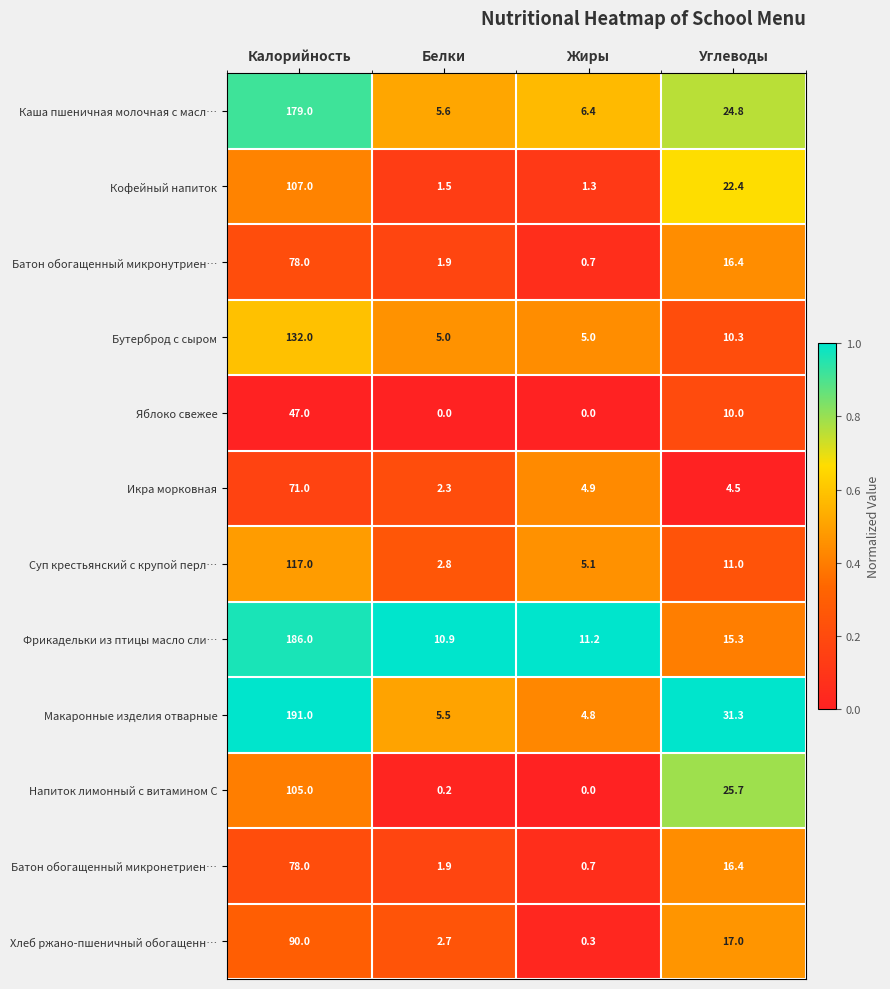

Which category has the highest value in the Батон обогащенный микронетриен… series?

Калорийность